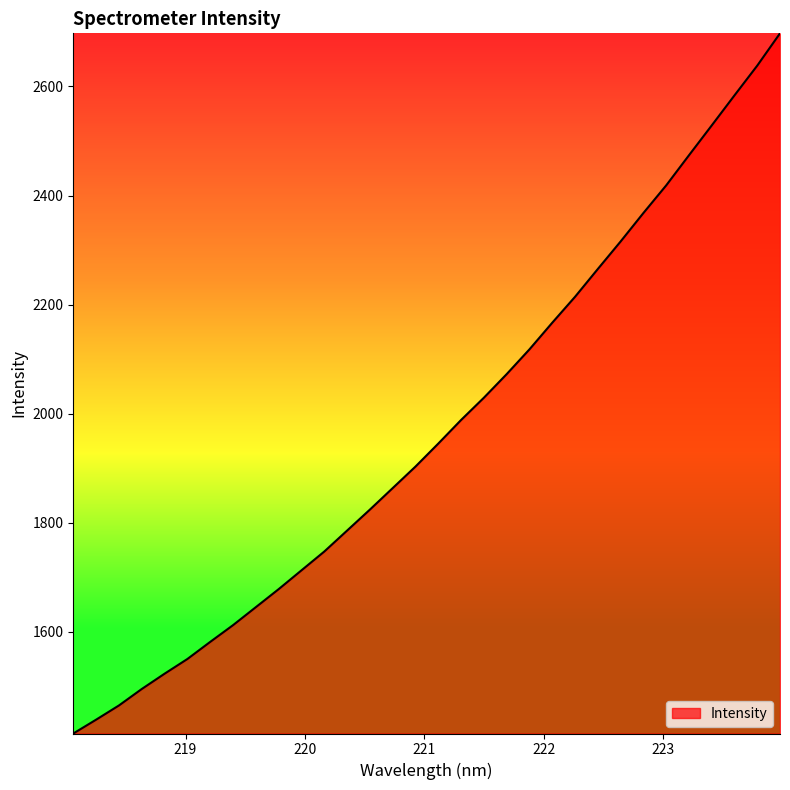

What is the smallest value displayed?

1413.5